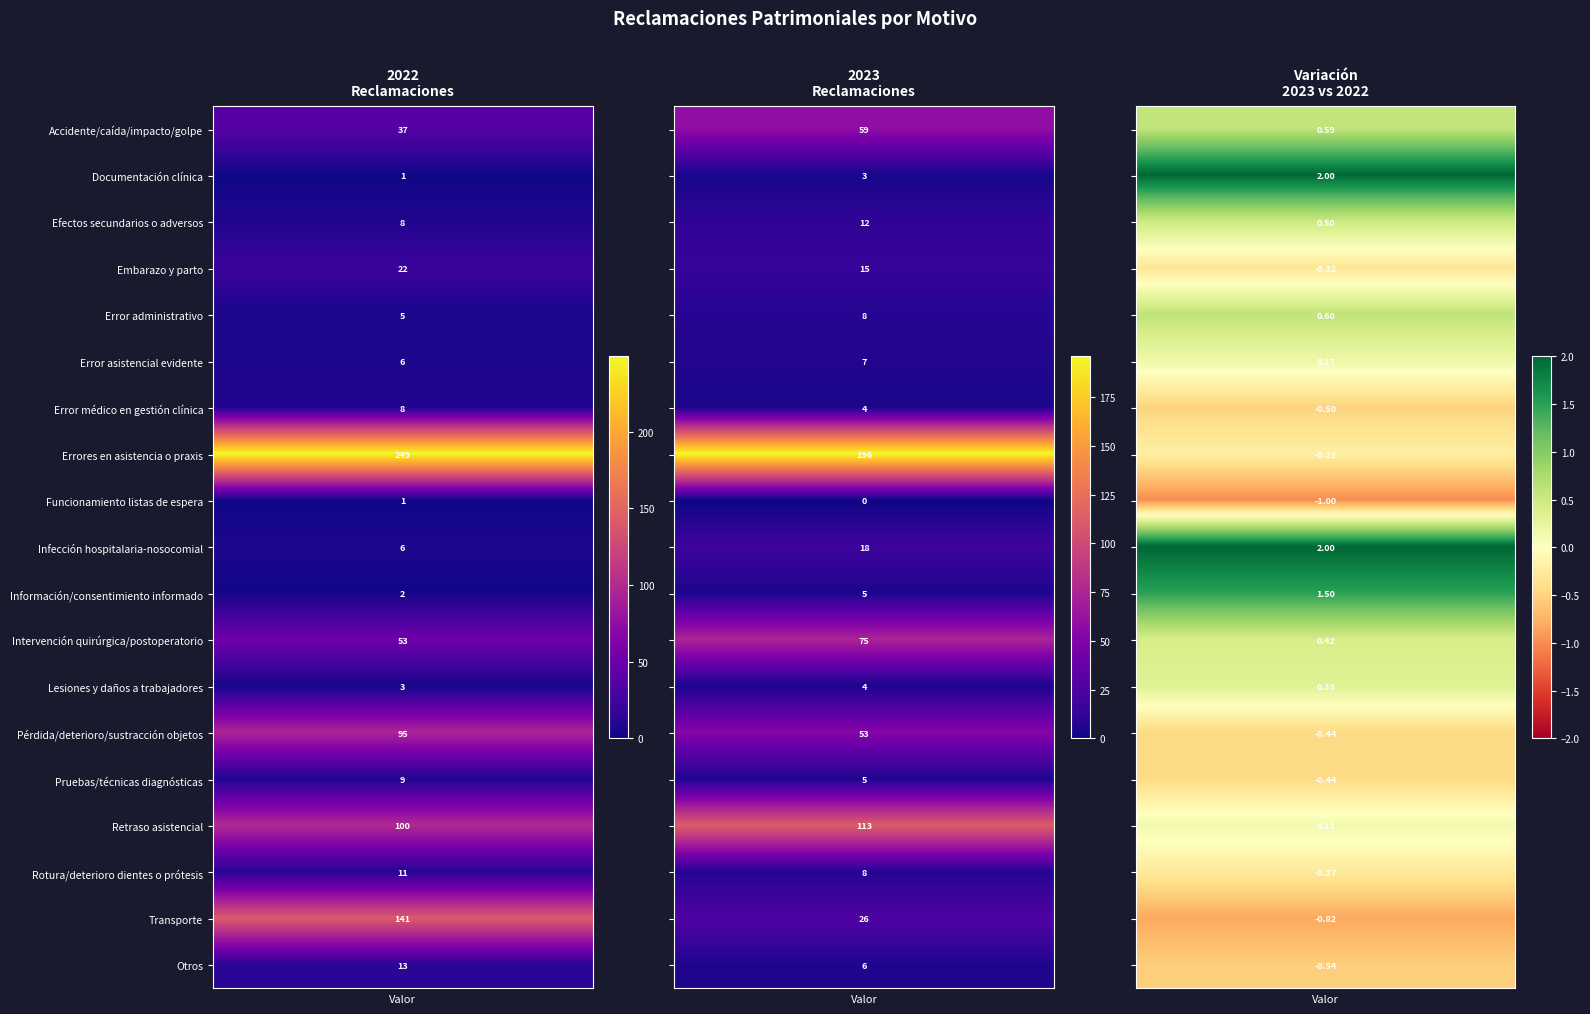

Read the Transporte value at 2.

-0.8